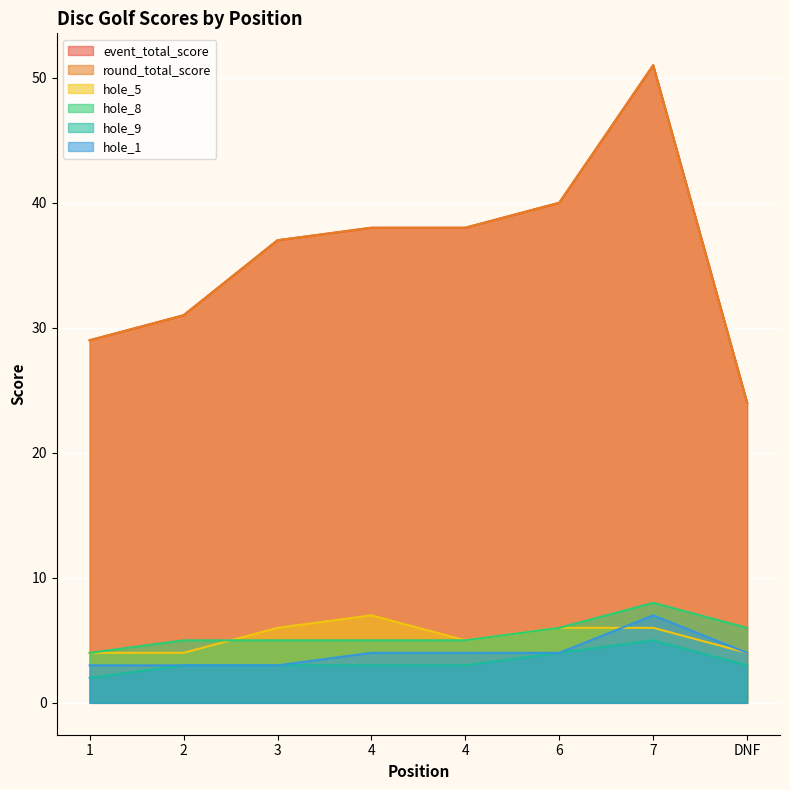

Is the value of round_total_score at DNF greater than the value of hole_5 at 7?

Yes